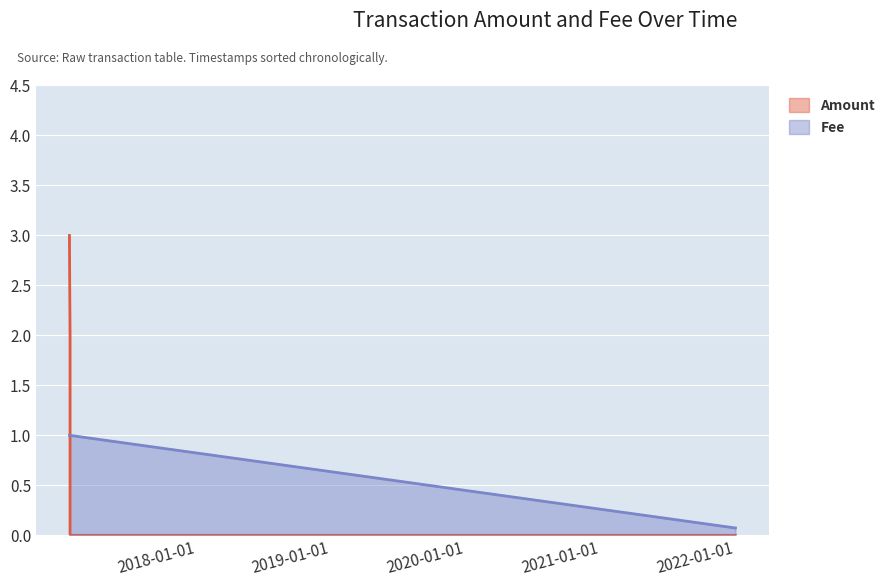

What is the difference between the highest and lowest values at 2022-04-21 02:18:03?

0.1